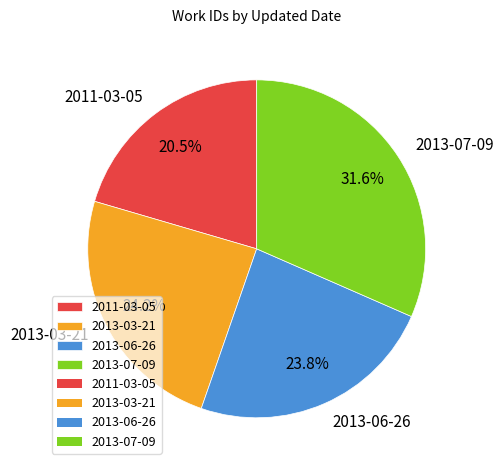

To the nearest percent, what is the difference between the largest and smallest slice percentages?

11%